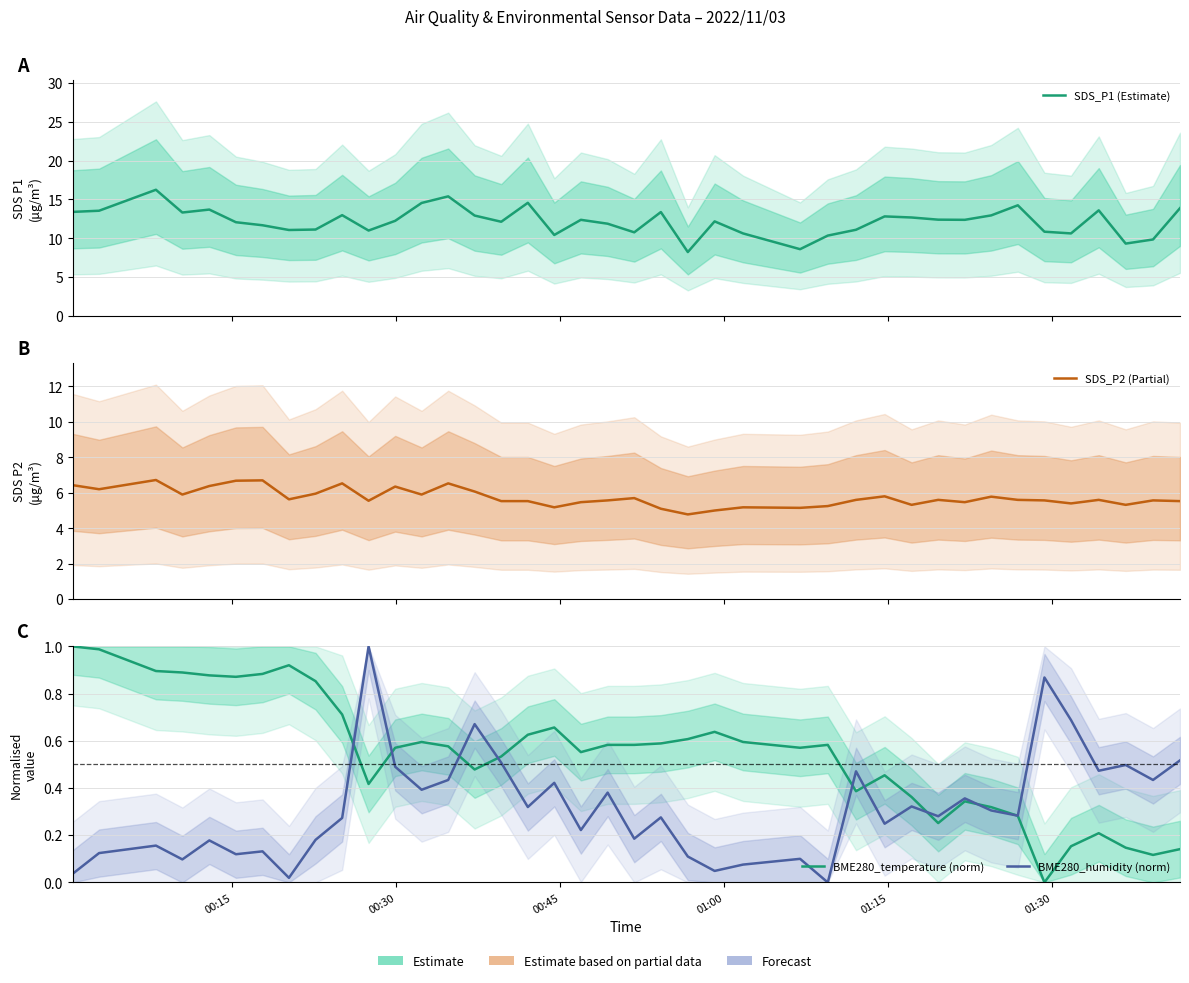

What is the maximum value shown in the chart?

16.2